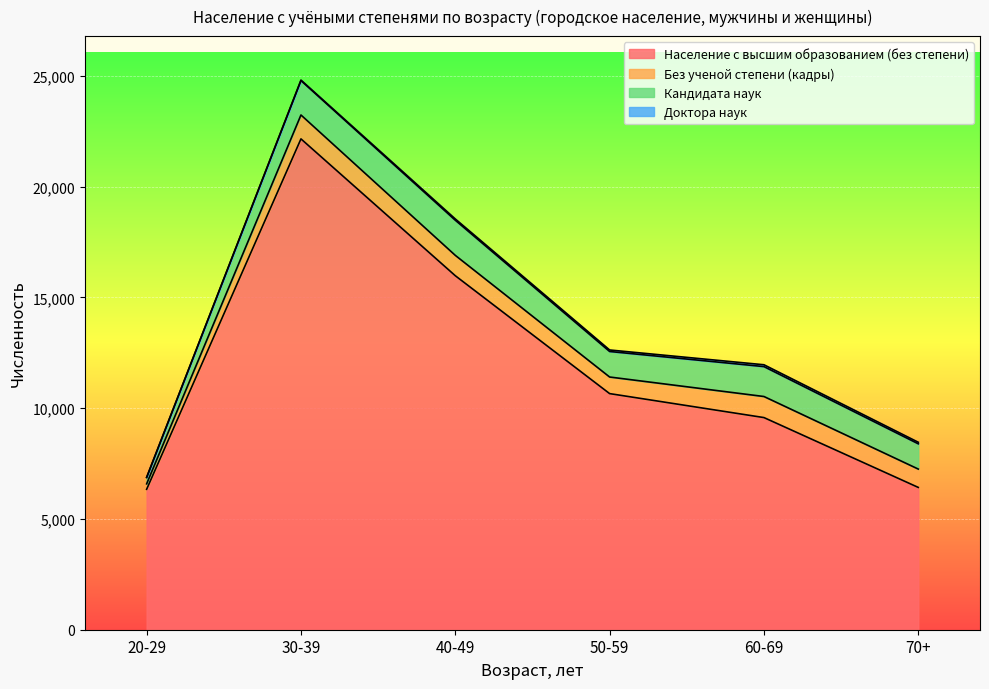

At which category is the sum across all series the highest?

30-39